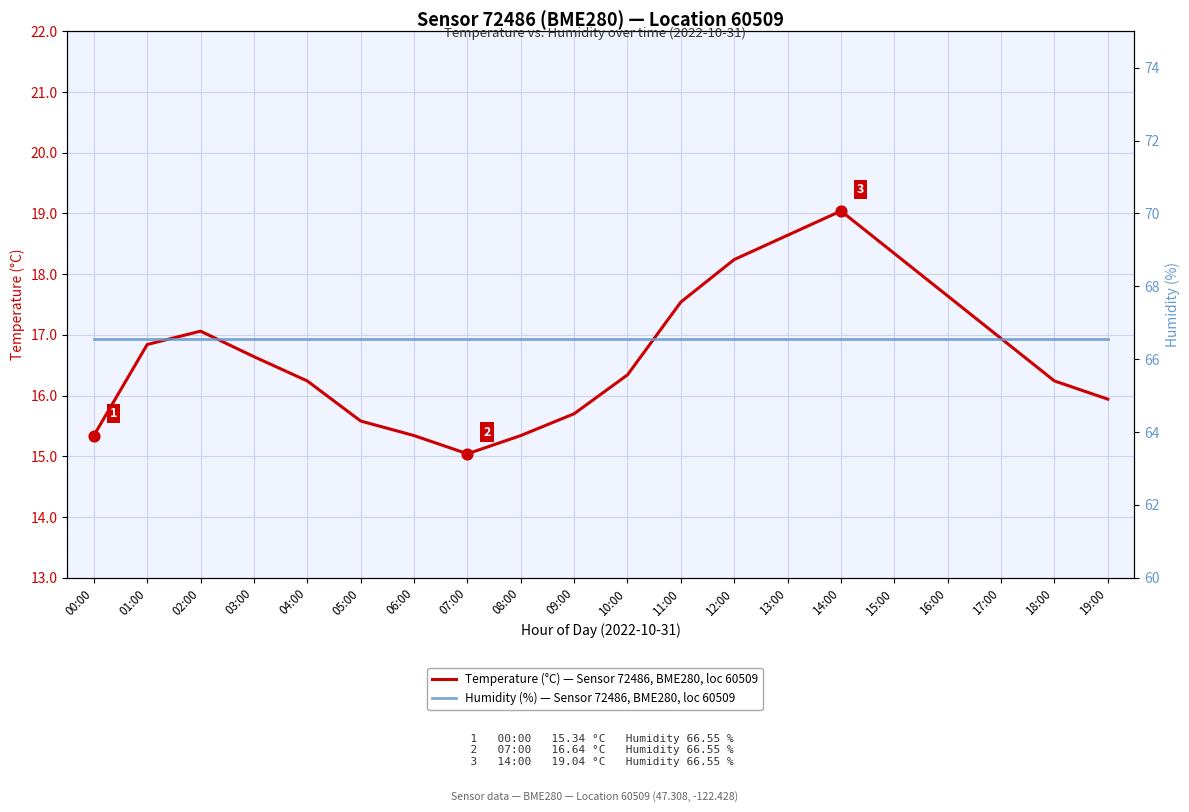

Is the value of Humidity (%) — Sensor 72486, BME280, loc 60509 at 02:00 greater than the value of Temperature (°C) — Sensor 72486, BME280, loc 60509 at 12:00?

Yes